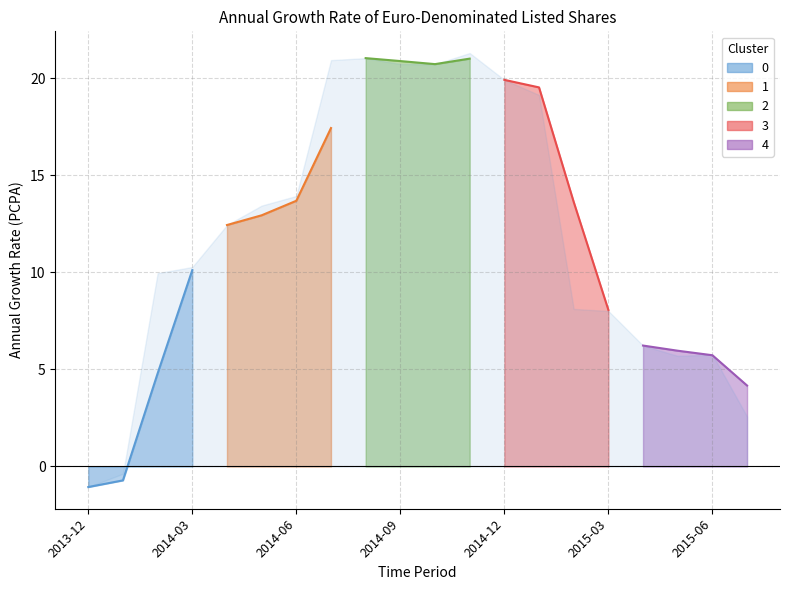

What is the change in value from 2014-06 to 2014-12?

+6.0